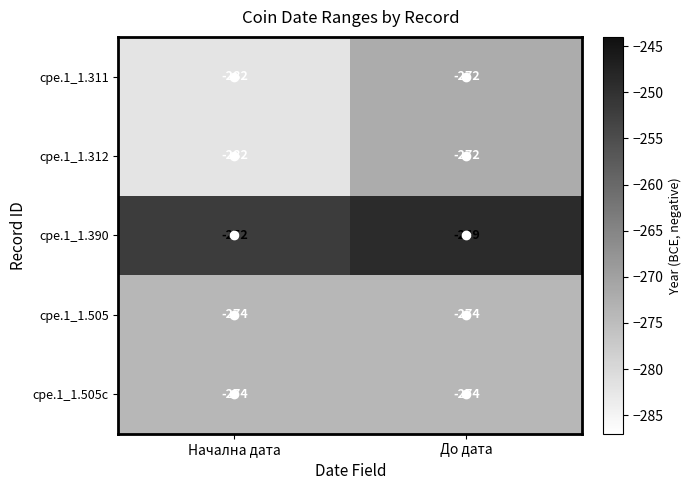

Read the cpe.1_1.390 value at Начална дата.

-252